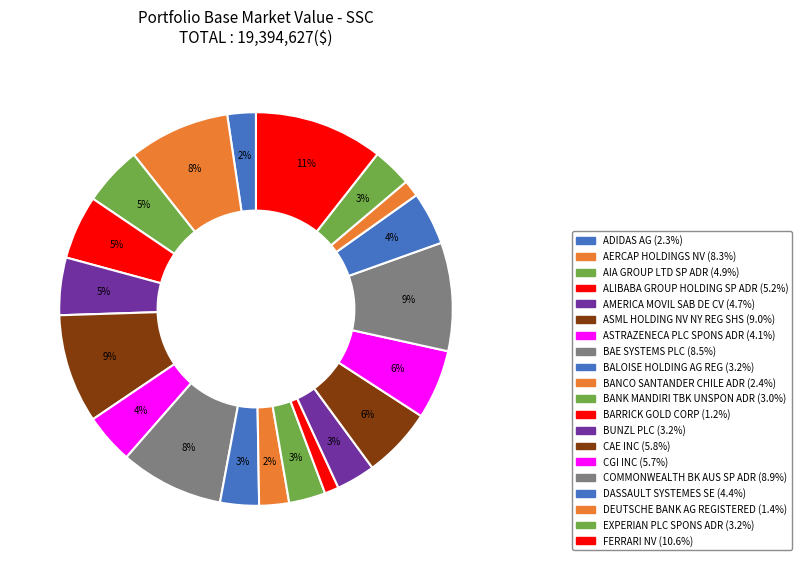

Which category has the biggest portion of the pie?

FERRARI NV